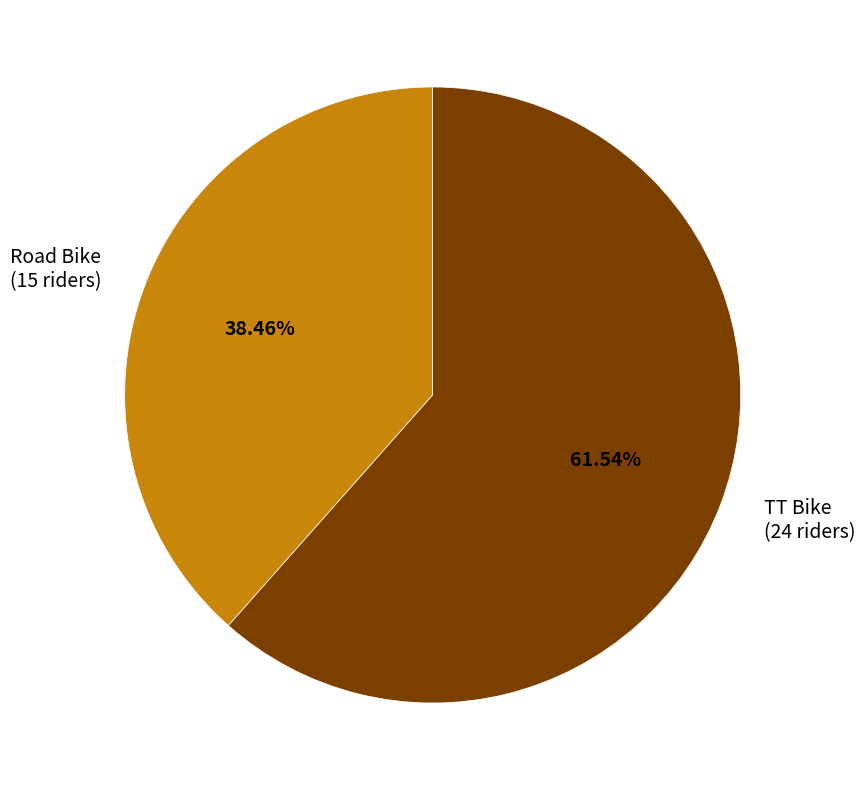

Which slice represents more than half of the pie?

TT Bike